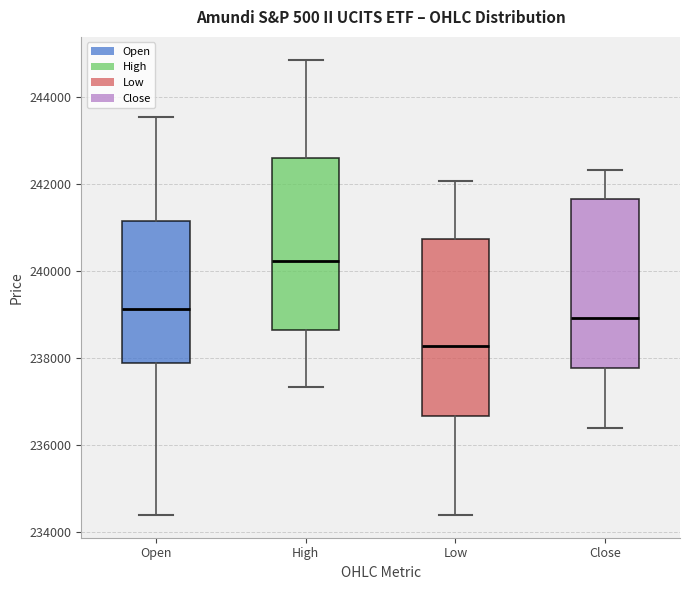

Reading left to right, transcribe this box plot: for each box, give where its median line is, the range the box spans, and where its two whiskers end, as read against the y-axis. The values are not printed on the chart, so give them approximately, as read against the axis.

Open: median 239200, box 237800 to 241200, whiskers 234400 to 243600
High: median 240200, box 238600 to 242600, whiskers 237400 to 244800
Low: median 238200, box 236600 to 240800, whiskers 234400 to 242000
Close: median 239000, box 237800 to 241600, whiskers 236400 to 242400